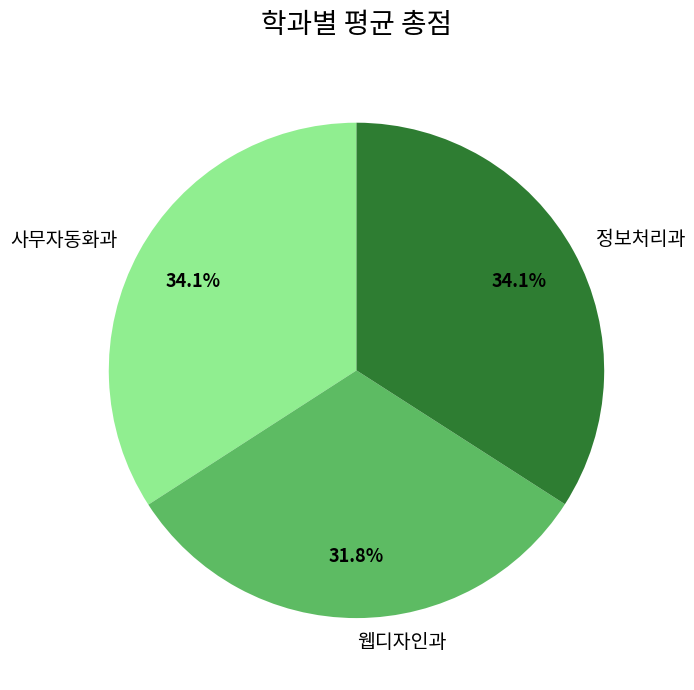

Which slice is the smallest?

웹디자인과